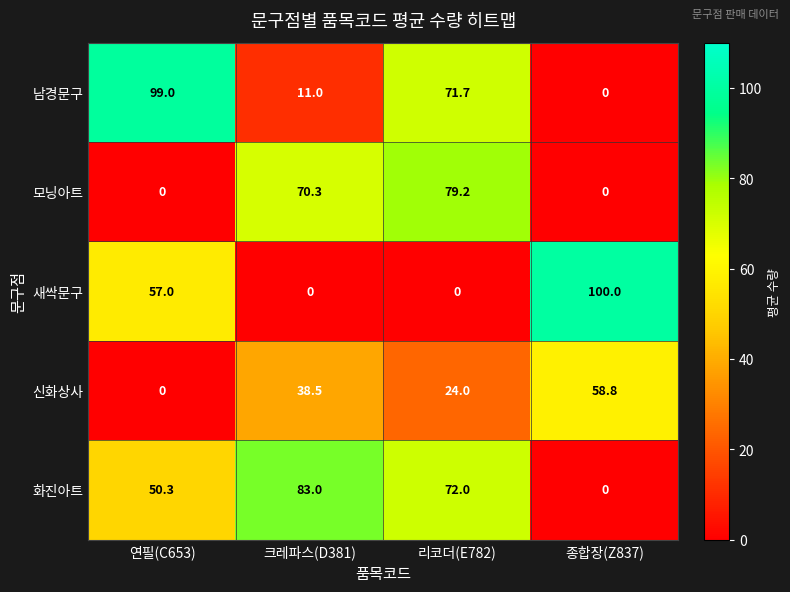

At 리코더(E782), list the series in order from smallest to largest.

새싹문구, 신화상사, 남경문구, 화진아트, 모닝아트